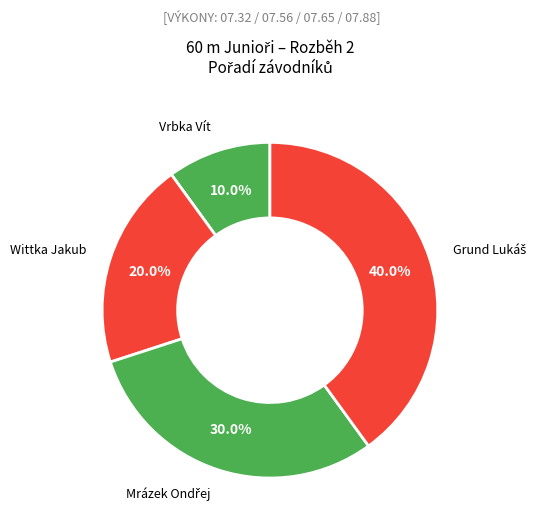

The Wittka Jakub slice represents 20% of the pie. True or false?

True